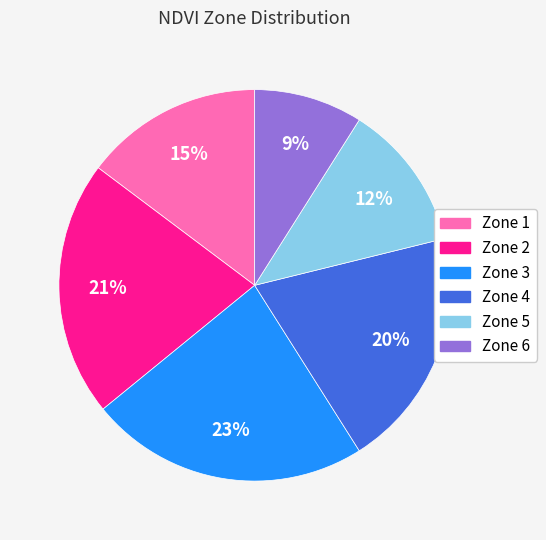

What percentage is the Zone 4 slice, to the nearest percent?

20%